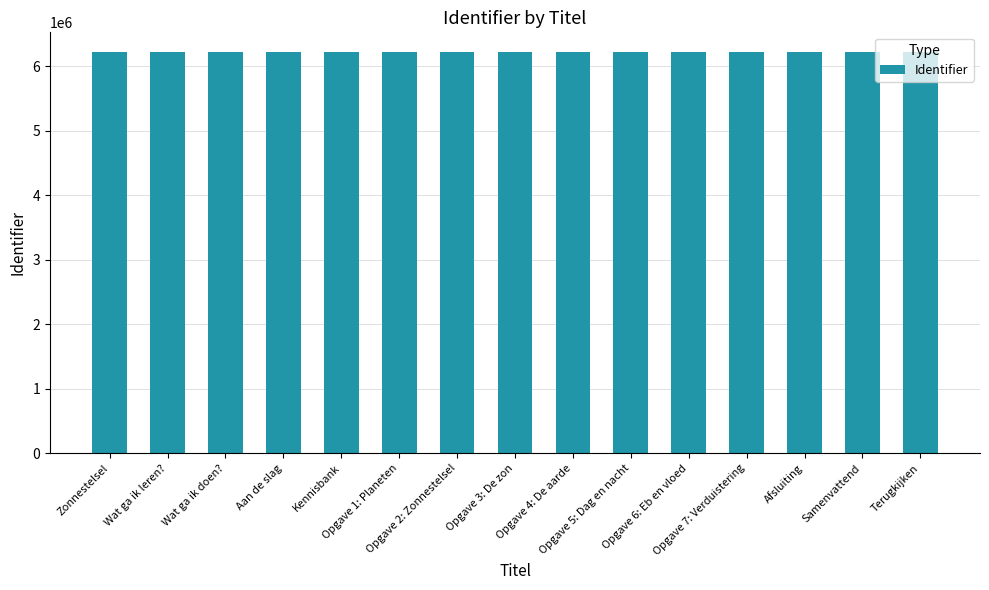

Is it true that the value at Opgave 6: Eb en vloed is 6212389?

True